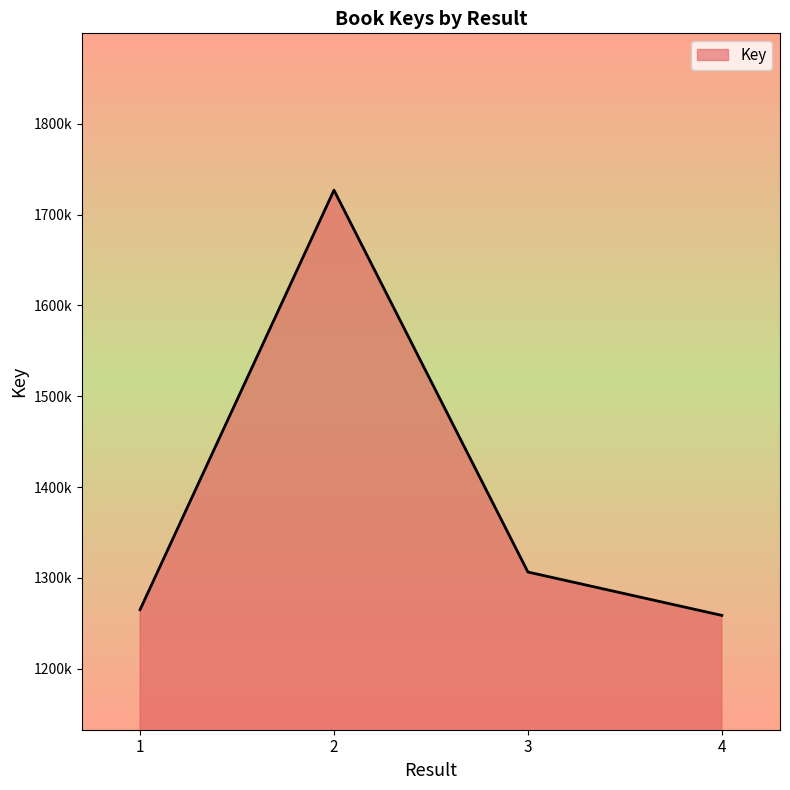

List the labels in order of value, largest first.

2, 3, 1, 4